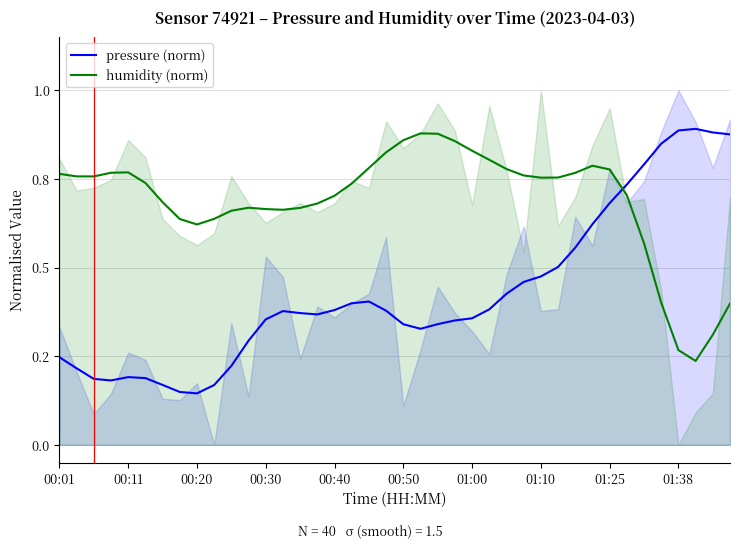

At which category is the sum across all series the highest?

01:25